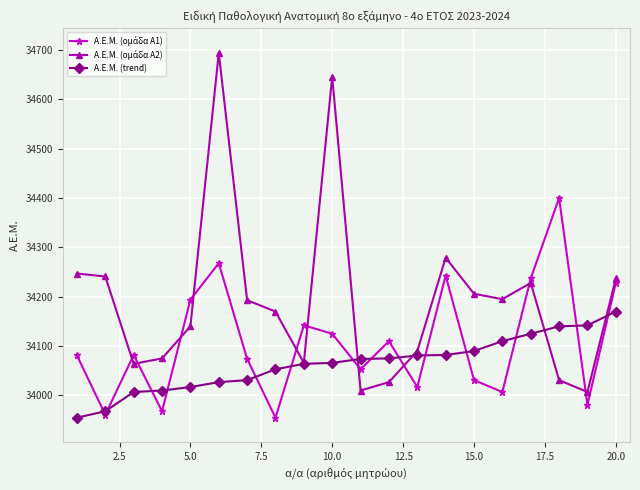

What is the minimum value shown in the chart?

33955